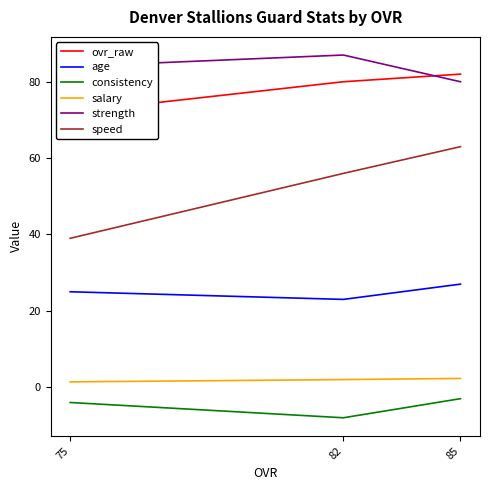

Is the value of strength at 85 greater than the value of ovr_raw at 82?

No